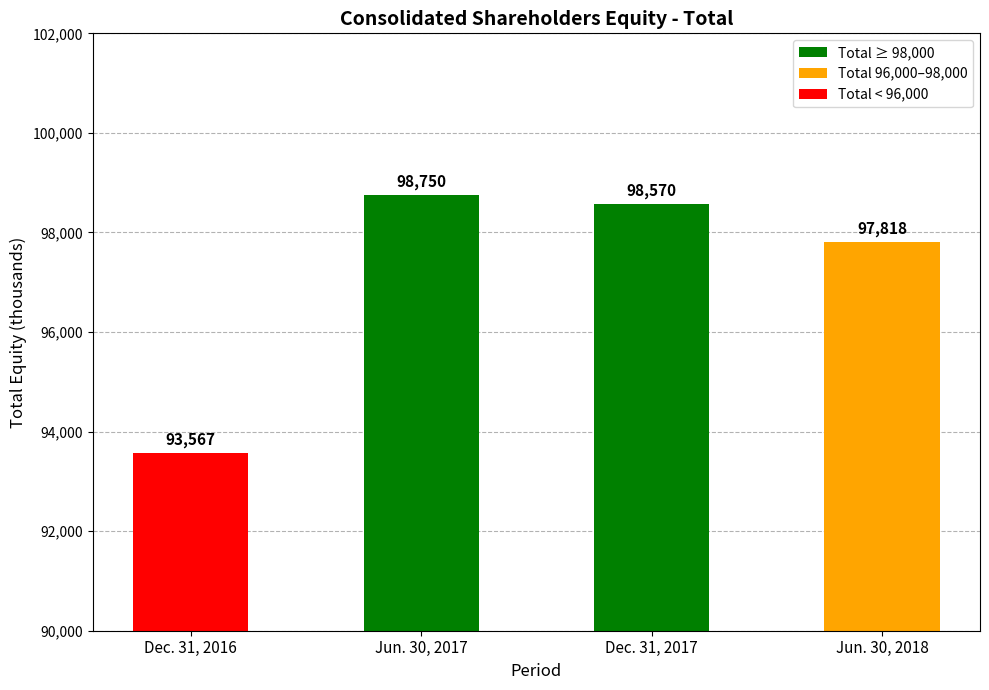

What is the label of the 2nd bar from the right?

Dec. 31, 2017